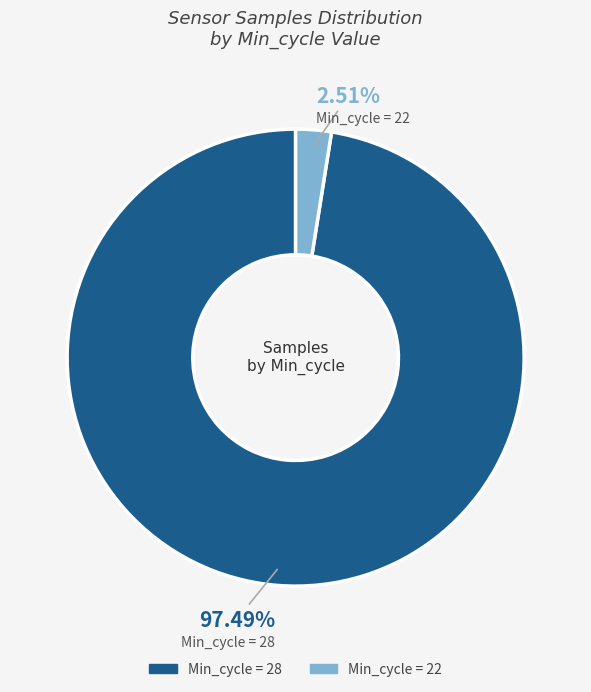

Is there any slice that represents more than half of the pie?

Yes